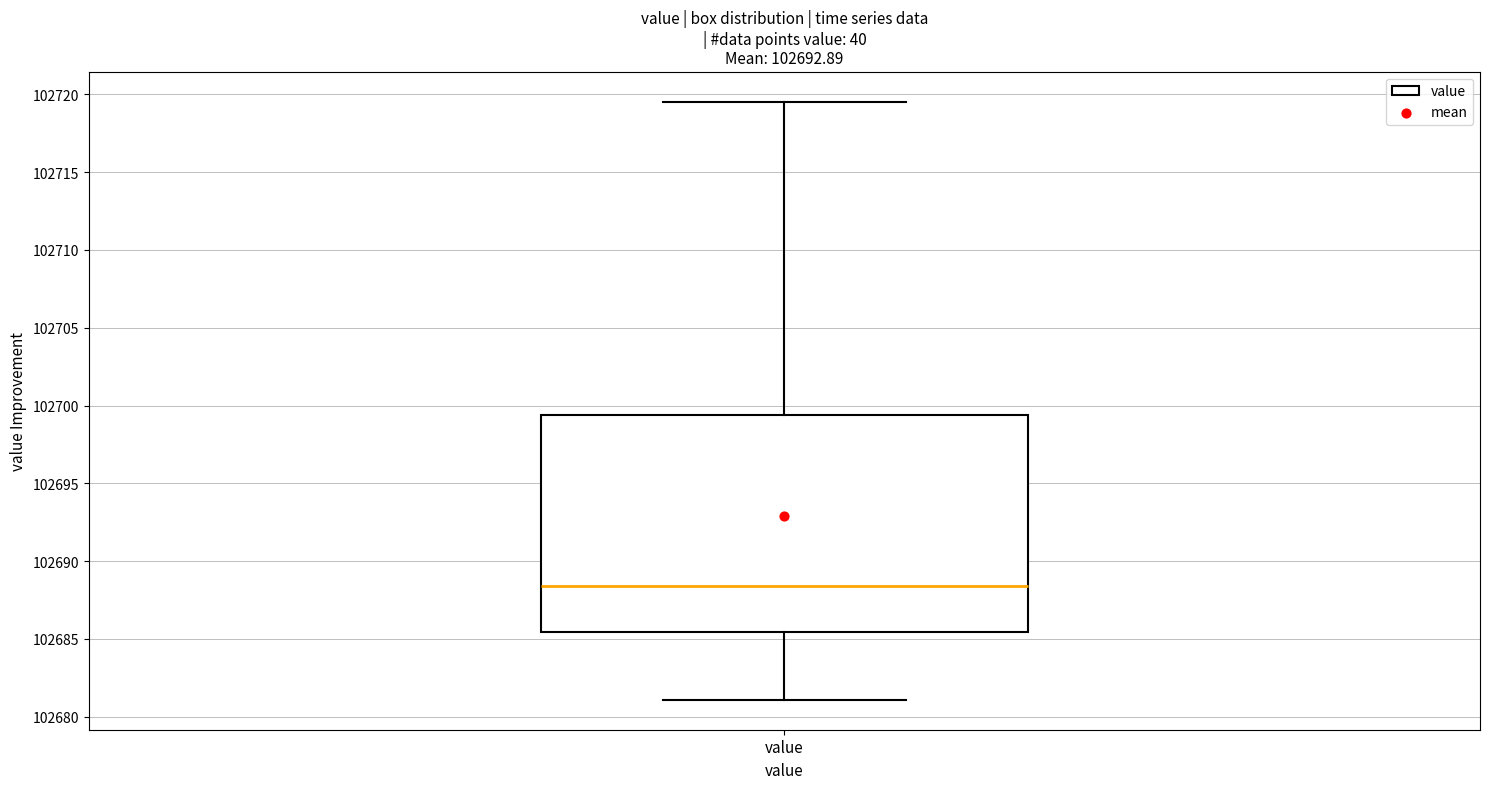

Read this box plot against the y-axis: the position of the median line, the range covered by the box, and the ends of both whiskers. The values are not printed on the chart, so give them approximately, as read against the axis.

median 102688.5, box 102685.5 to 102699.5, whiskers 102681.0 to 102719.5